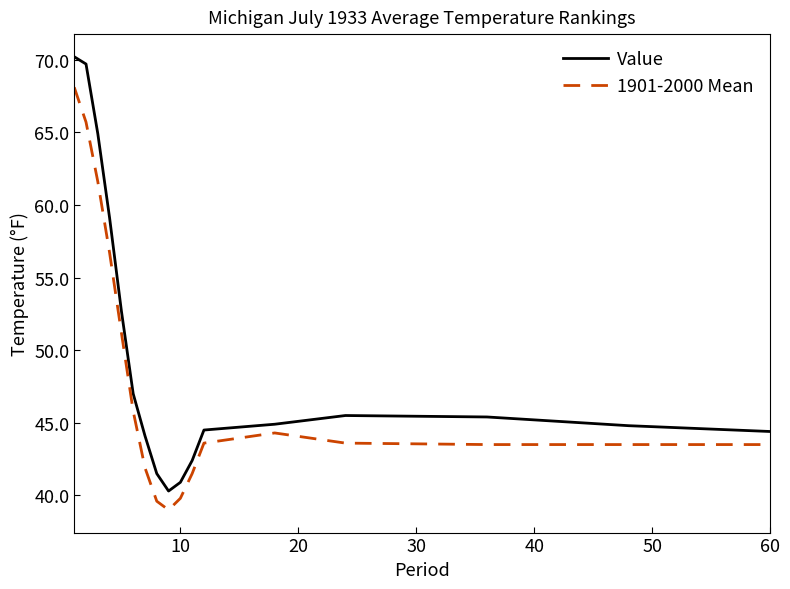

What is the minimum value shown in the chart?

39.0